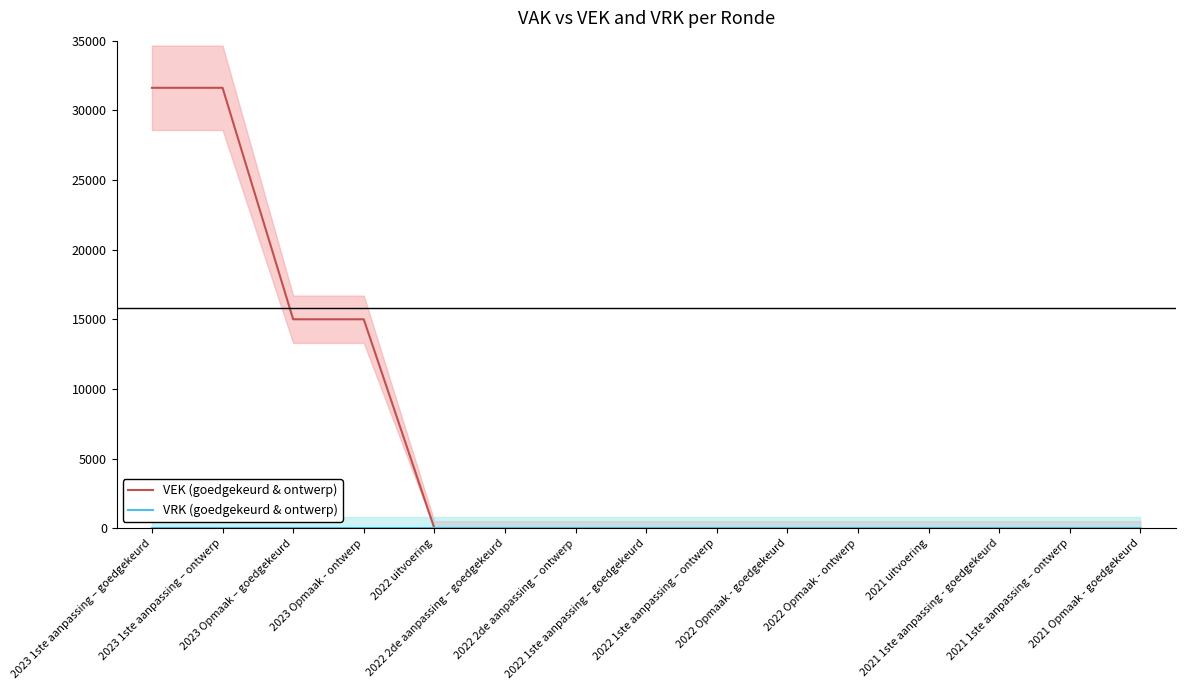

List the labels in order of VEK (goedgekeurd & ontwerp) value, largest first.

2023 1ste aanpassing – goedgekeurd, 2023 1ste aanpassing – ontwerp, 2023 Opmaak – goedgekeurd, 2023 Opmaak - ontwerp, 2022 uitvoering, 2022 2de aanpassing – goedgekeurd, 2022 2de aanpassing – ontwerp, 2022 1ste aanpassing – goedgekeurd, 2022 1ste aanpassing – ontwerp, 2022 Opmaak - goedgekeurd, 2022 Opmaak - ontwerp, 2021 uitvoering, 2021 1ste aanpassing - goedgekeurd, 2021 1ste aanpassing – ontwerp, 2021 Opmaak - goedgekeurd